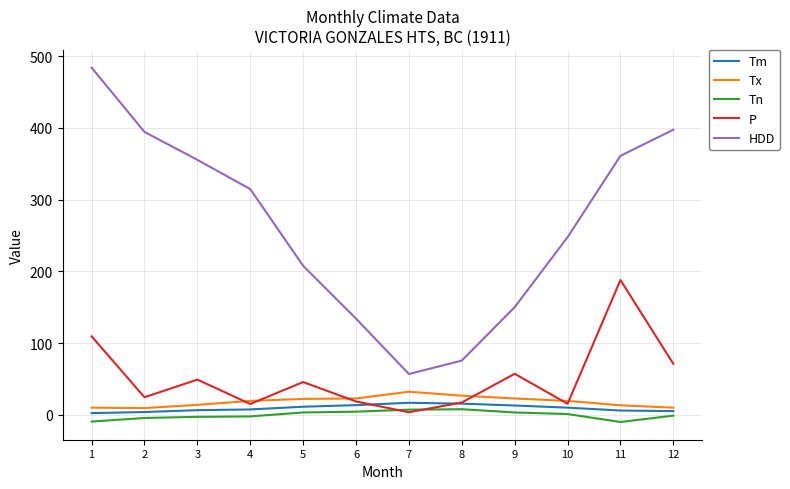

Rank the series by their maximum value, from highest to lowest.

HDD, P, Tx, Tm, Tn